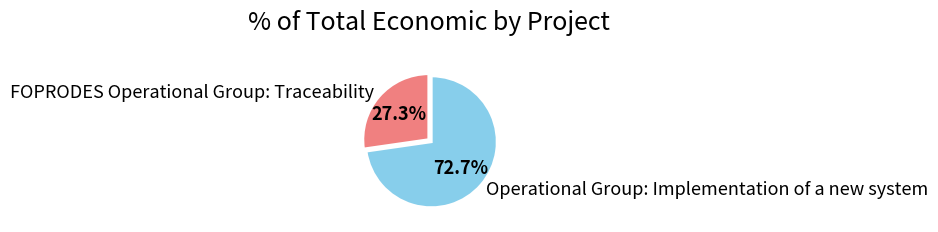

Is there any slice that represents more than half of the pie?

Yes